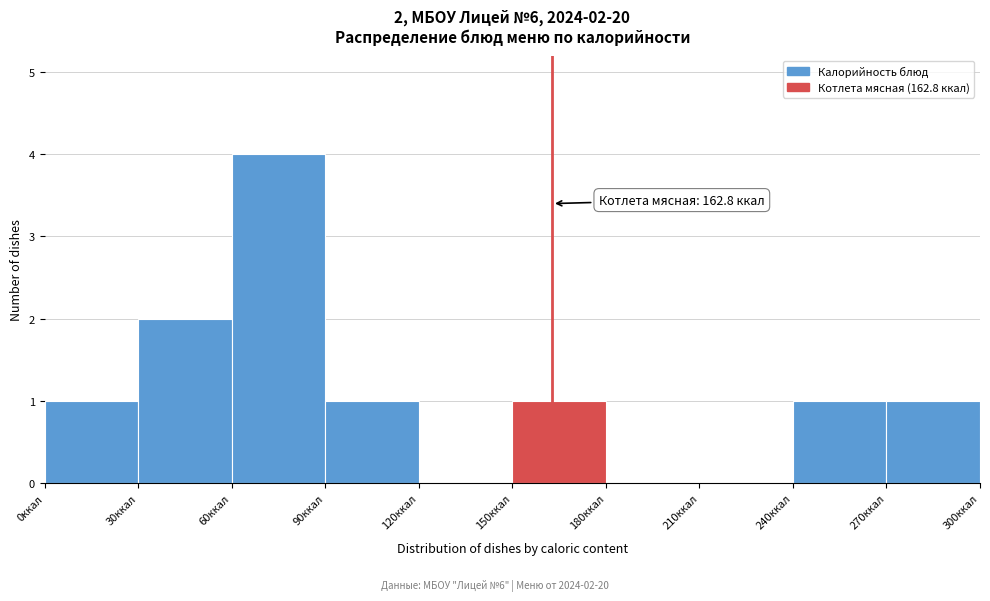

Which range on the x-axis has the tallest bar?

60 to 90